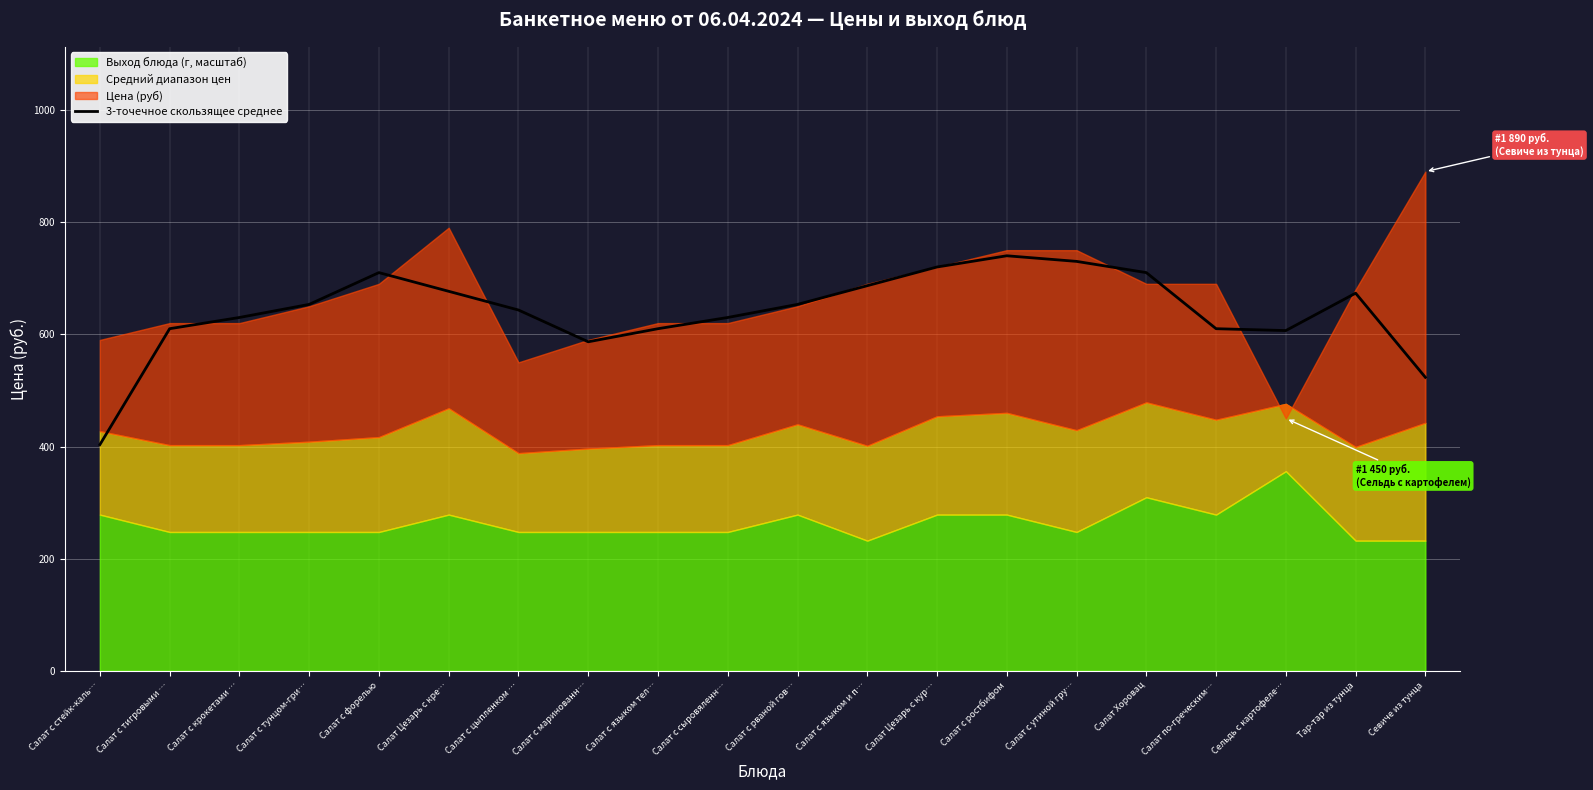

What is the label of the 8th point from the left?

Салат с маринованн…